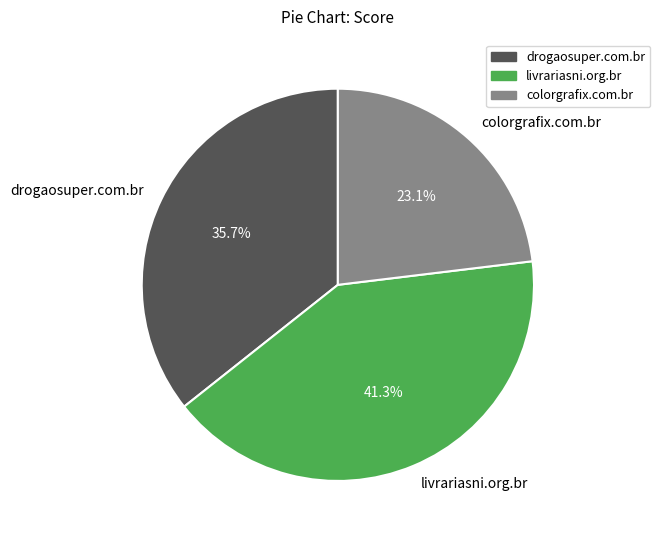

What percentage is the livrariasni.org.br slice, to the nearest percent?

41%